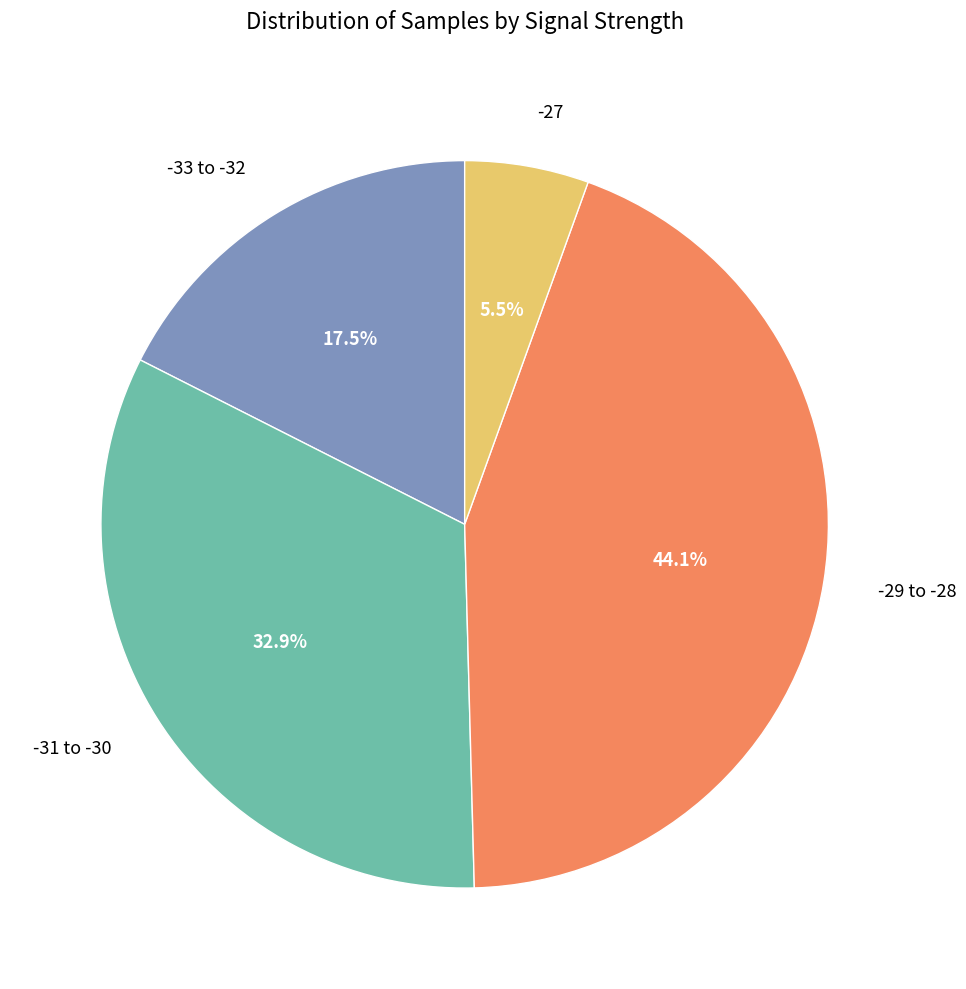

Does any single category account for the majority?

No